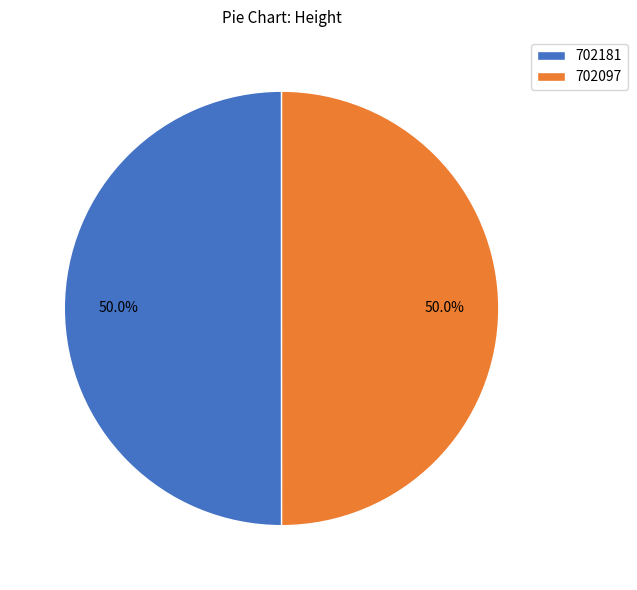

How many segments does this pie chart have?

2